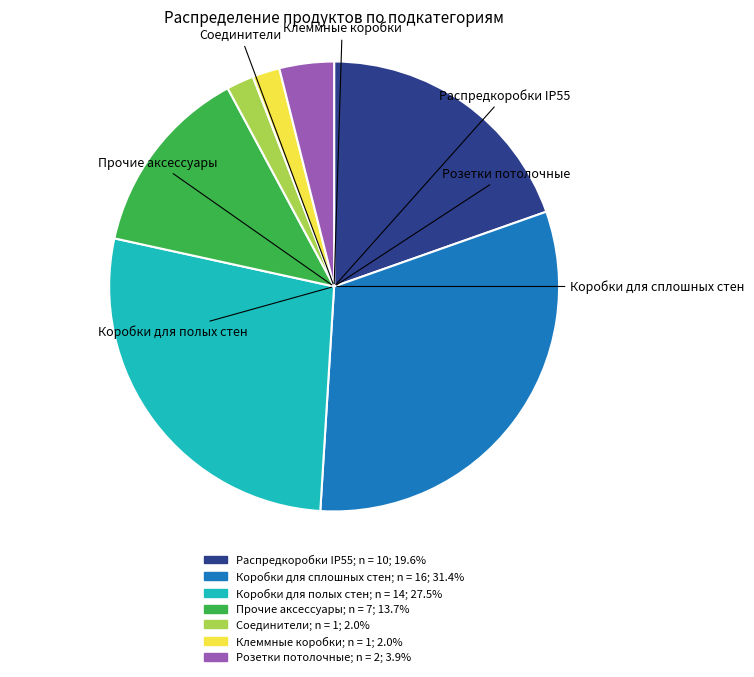

Is there a majority slice in this chart?

No